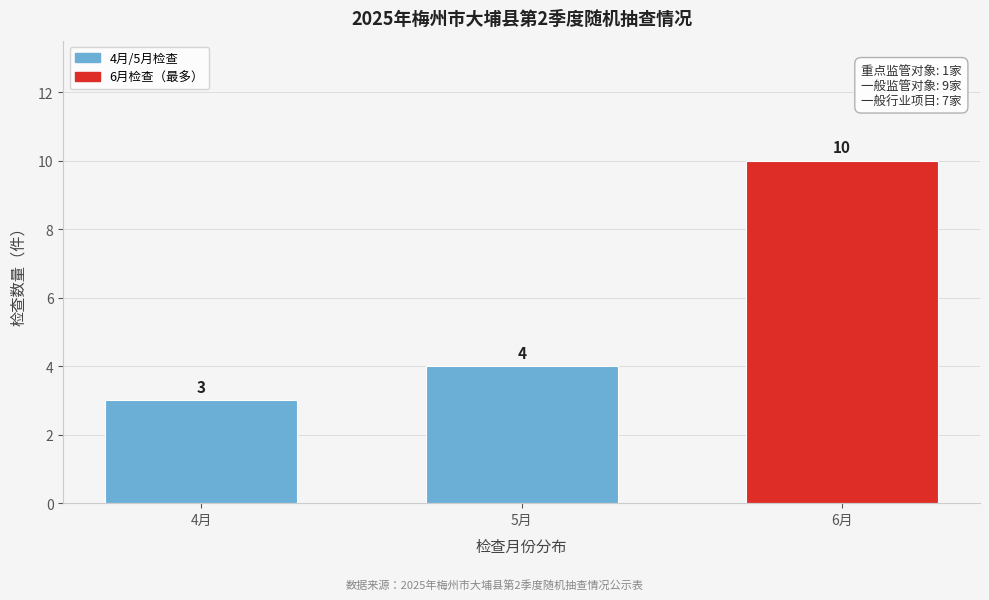

Reading left to right, extract all data points from this chart.

4月=3	5月=4	6月=10